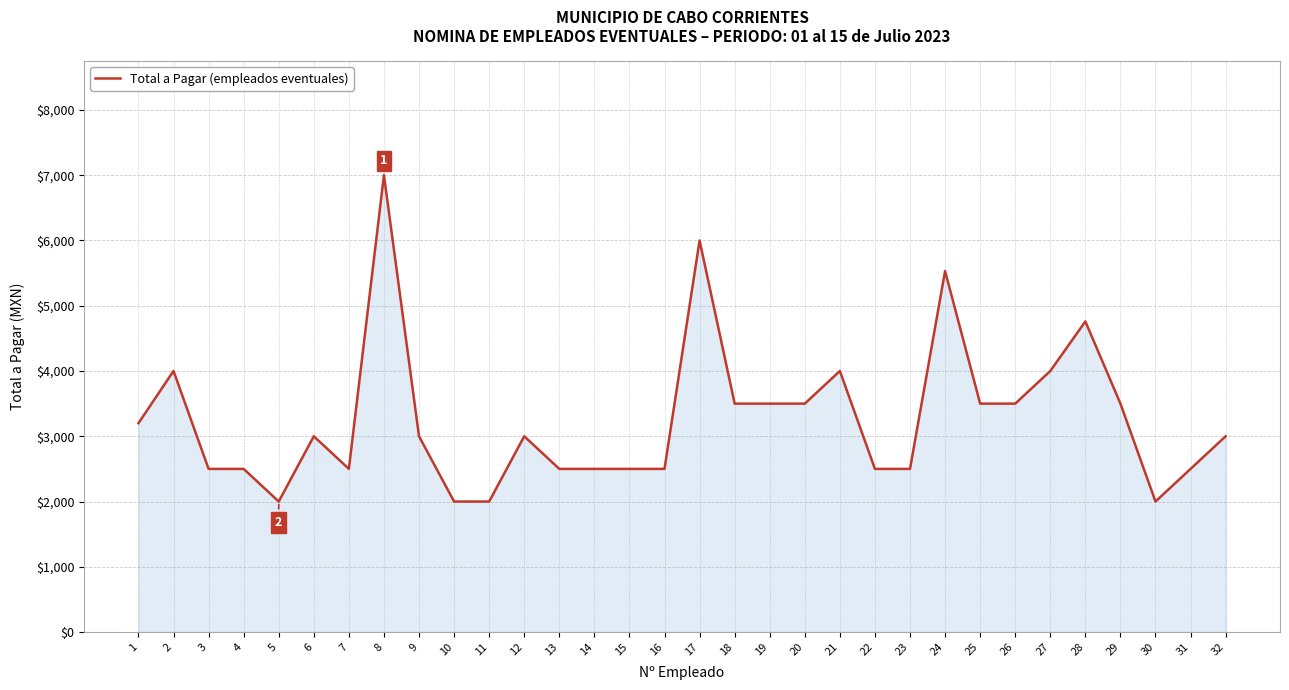

What is the ratio of the value at 20 to the value at 29?

1.0